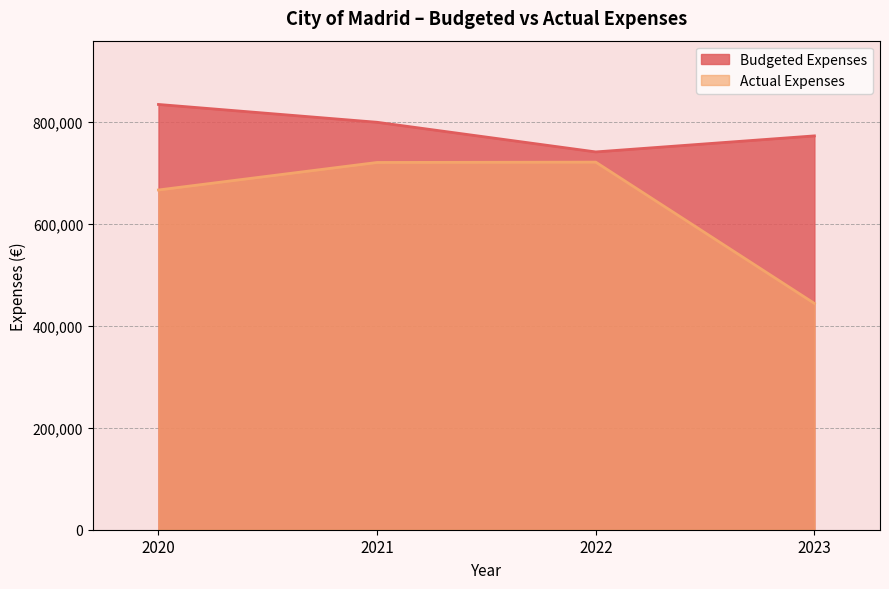

What is the sum of the Actual Expenses values at 2022 and 2023?

1164373.9